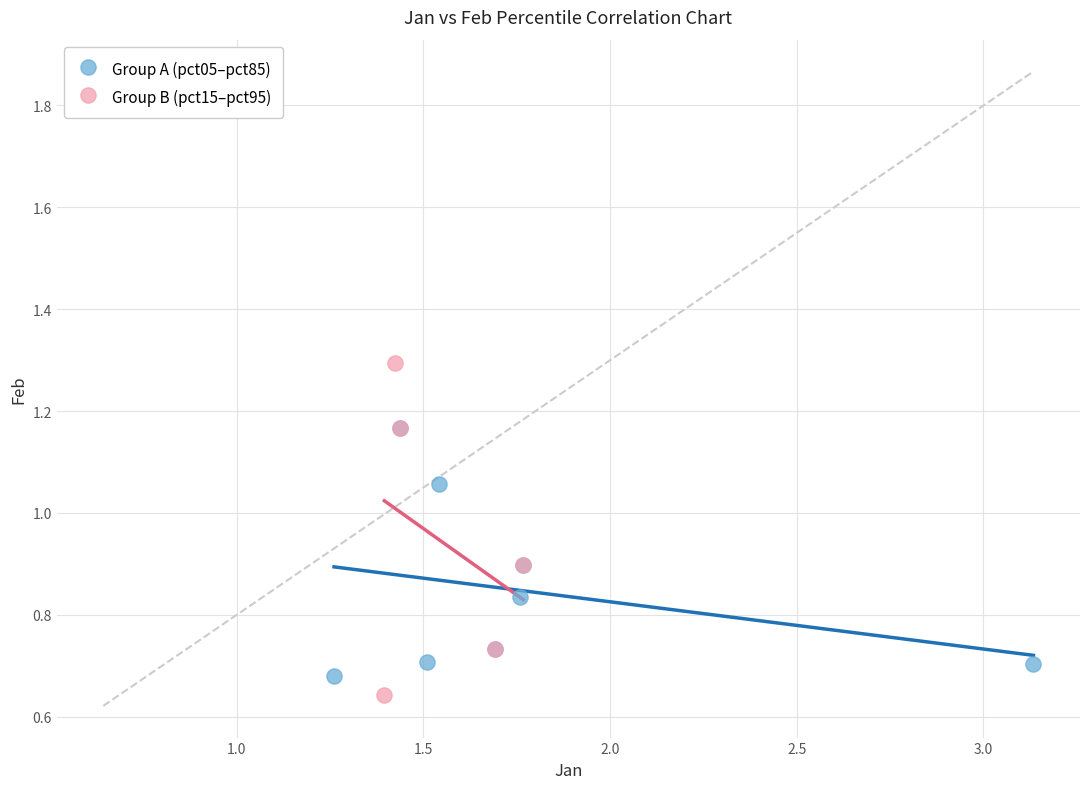

Which series has the largest Y range (max minus min)?

Group B (pct15–pct95)